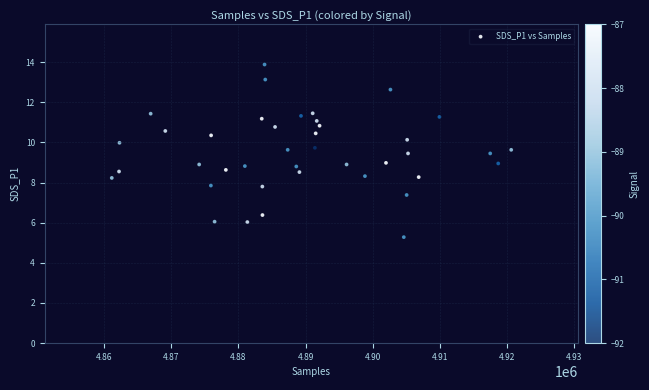

What is the range of X values (max minus min)?

59491.0